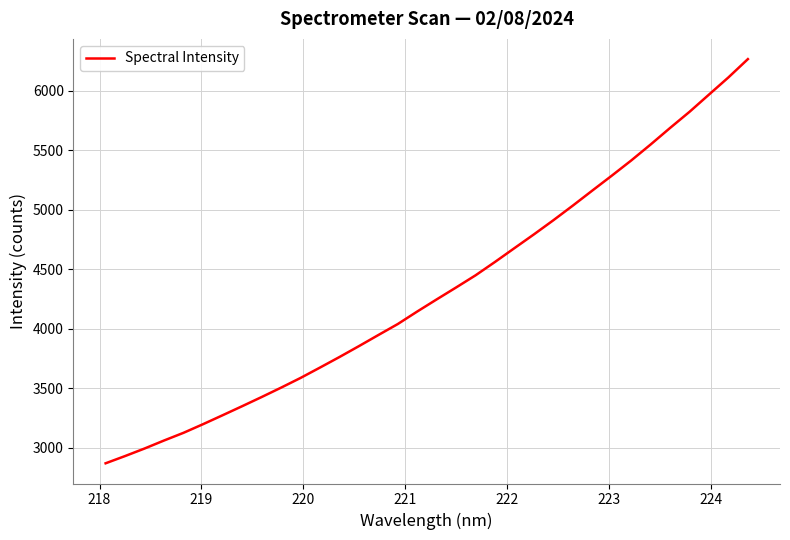

What is the maximum value shown in the chart?

6264.6